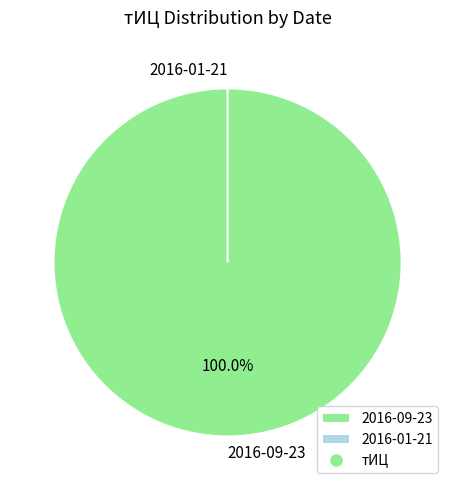

Which slice is the smallest?

2016-01-21